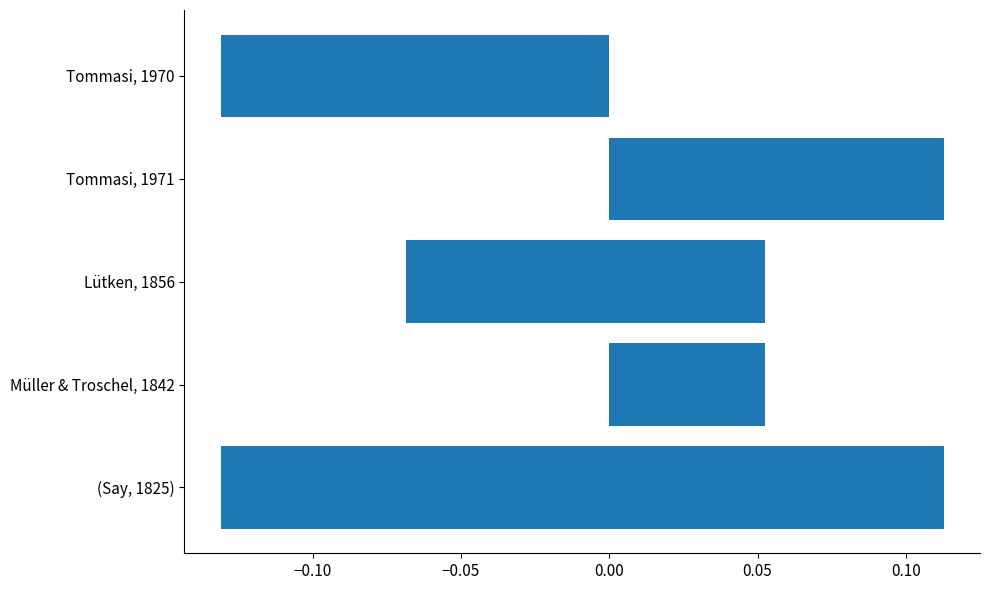

Reading left to right, what are all the values shown in this chart?

-0.1	0.1	0.1	0.1	-0.1	0.1	-0.1